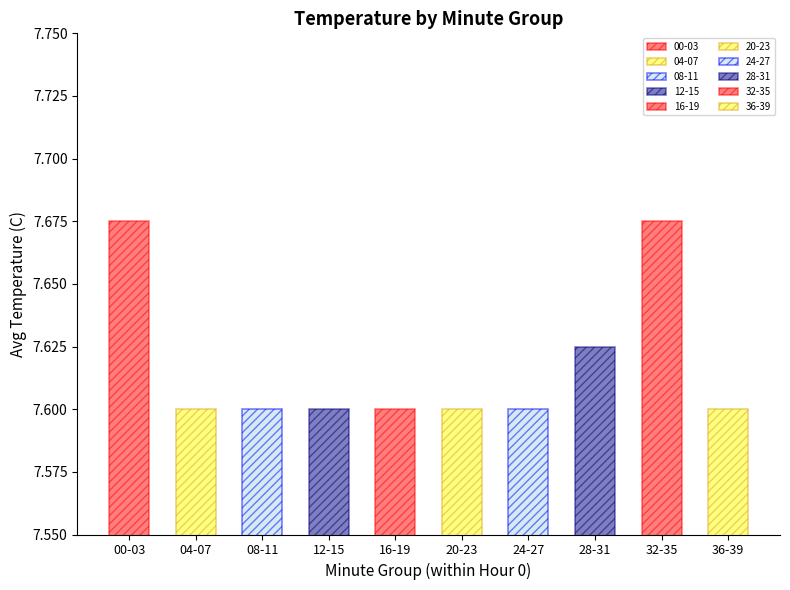

The value at 32 is 13.0. True or false?

False